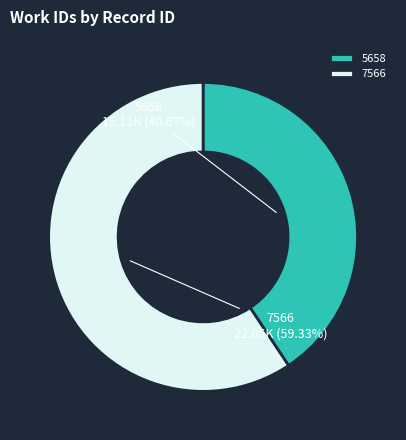

How many segments does this pie chart have?

2